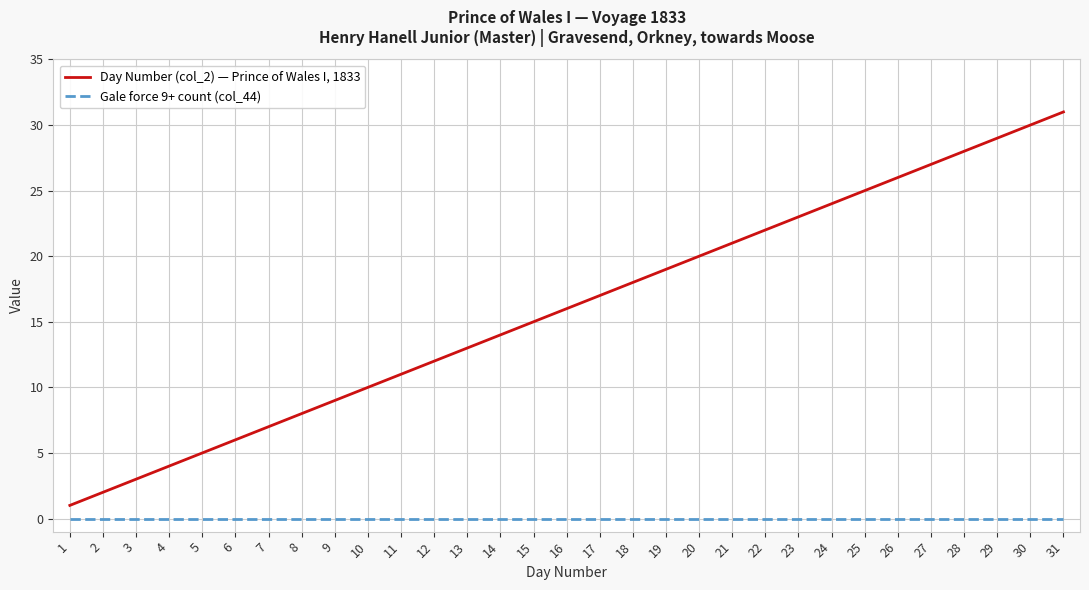

True or false: Day Number (col_2) — Prince of Wales I, 1833 has more than 0 interior local peaks.

False